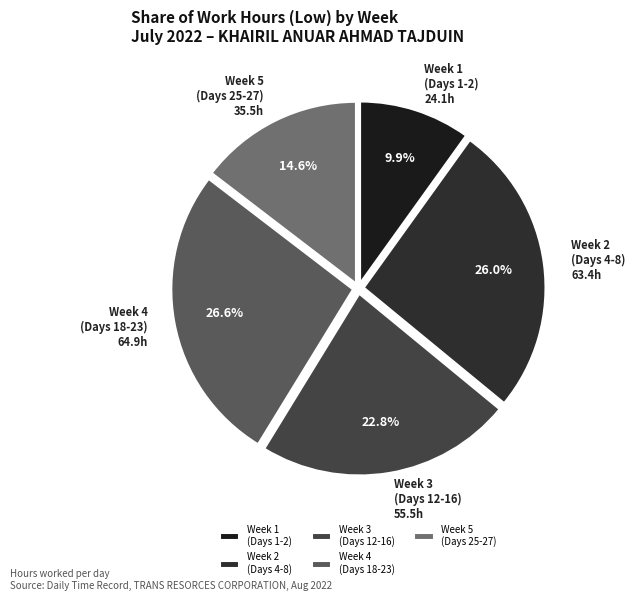

Which has a higher value, Week 4 (Days 18-23) or Week 5 (Days 25-27)?

Week 4 (Days 18-23)